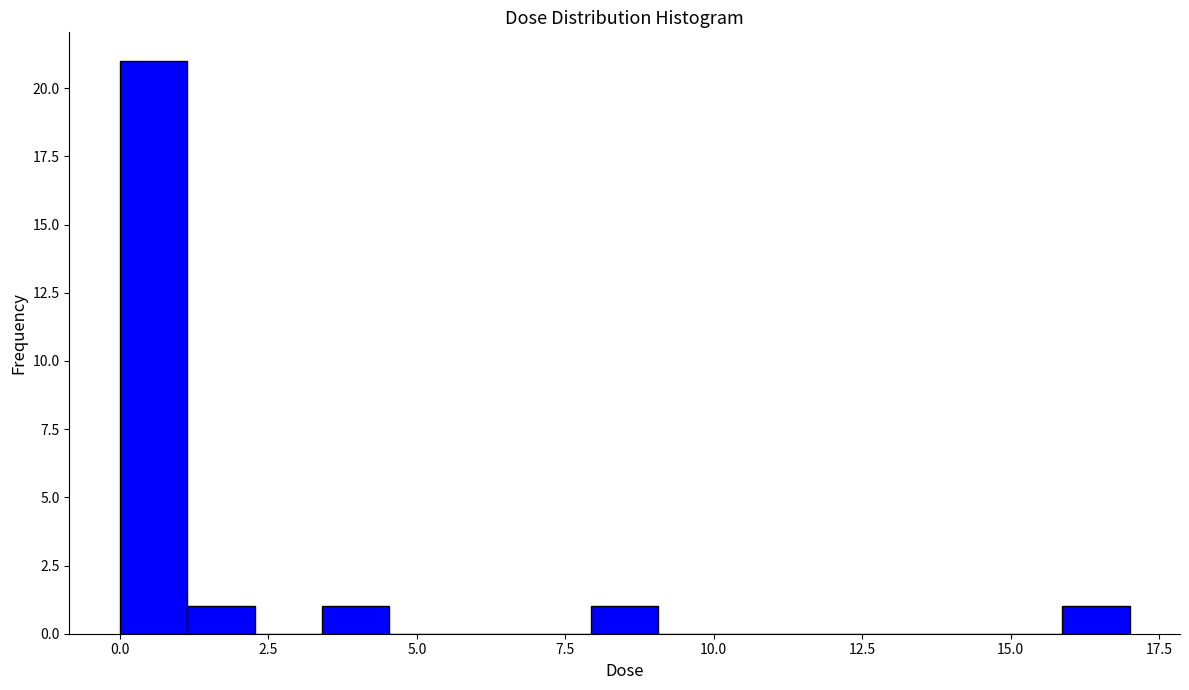

Read against the x-axis, roughly where is the centre of the tallest bar?

0.5